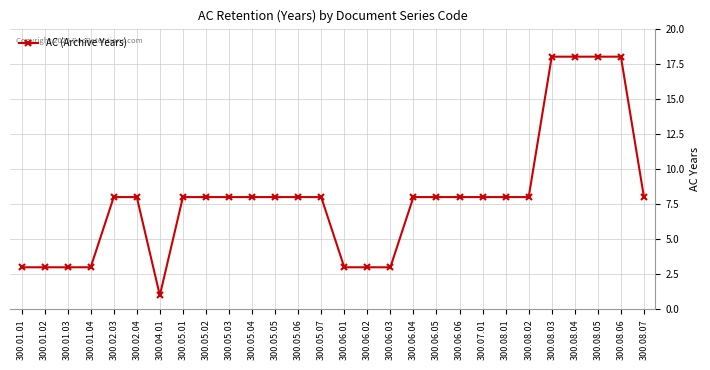

What is the difference between the maximum and minimum values?

17